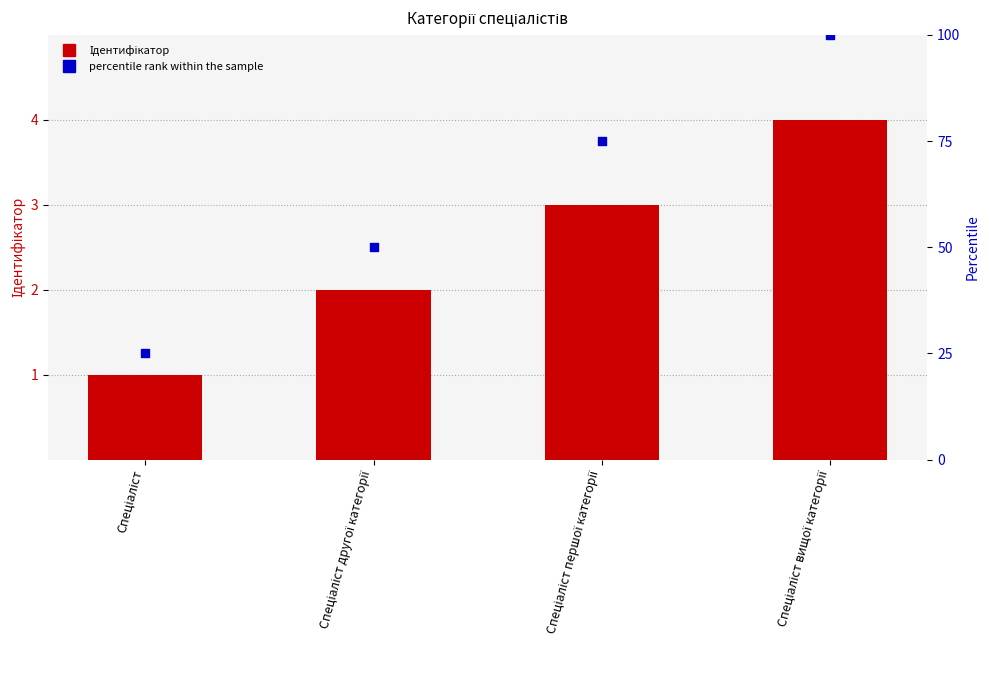

What is the total value across all series at Спеціаліст?

26